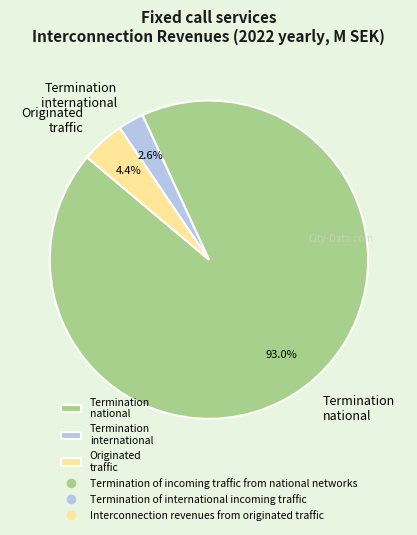

Rank the categories by value from lowest to highest.

Termination international, Originated traffic, Termination national